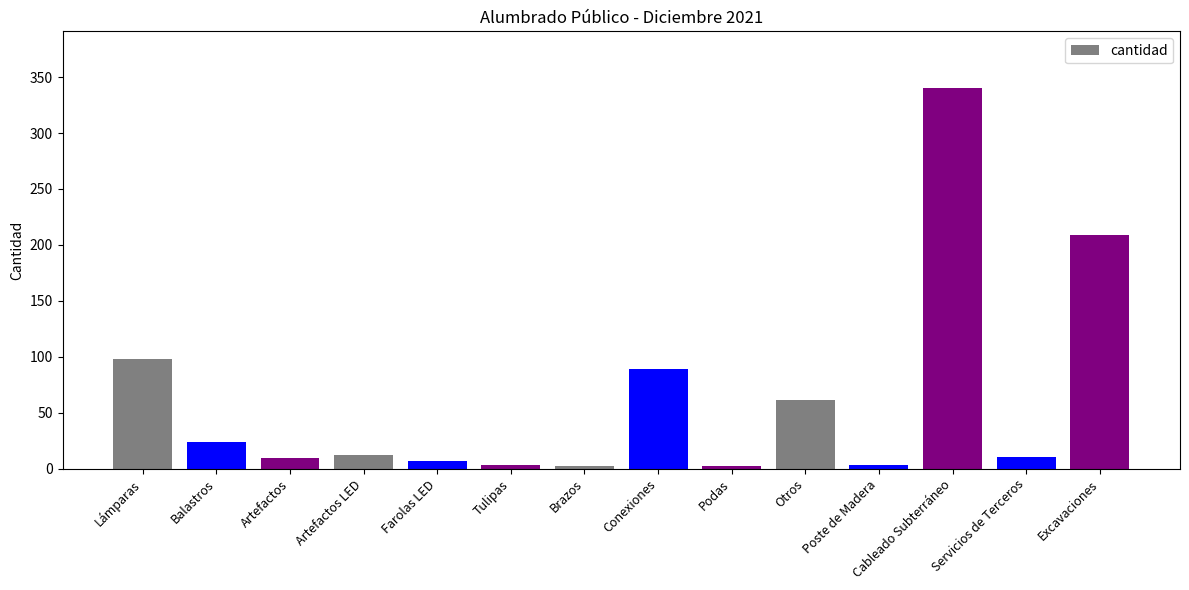

How many data points are less than 12?

7